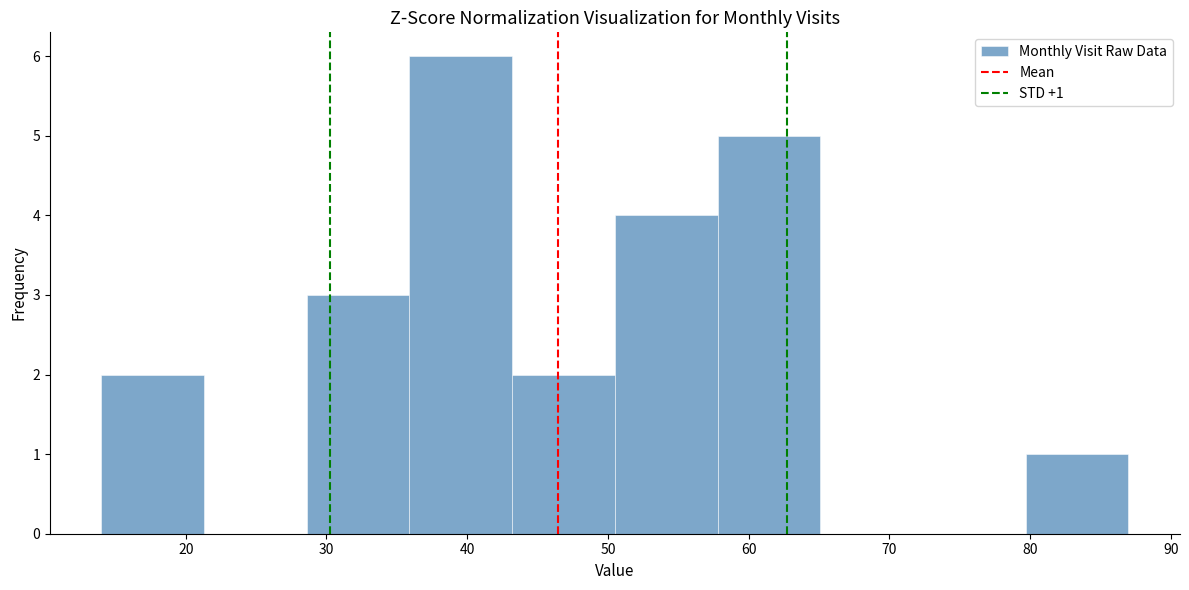

Which range on the x-axis has the tallest bar?

35.9 to 43.2